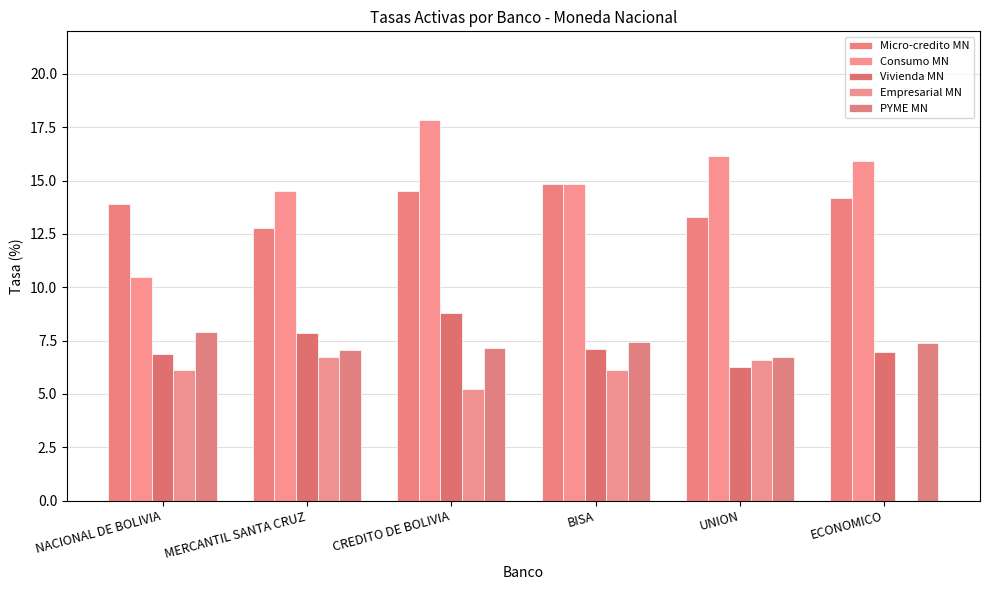

Count the number of categories in the chart.

6